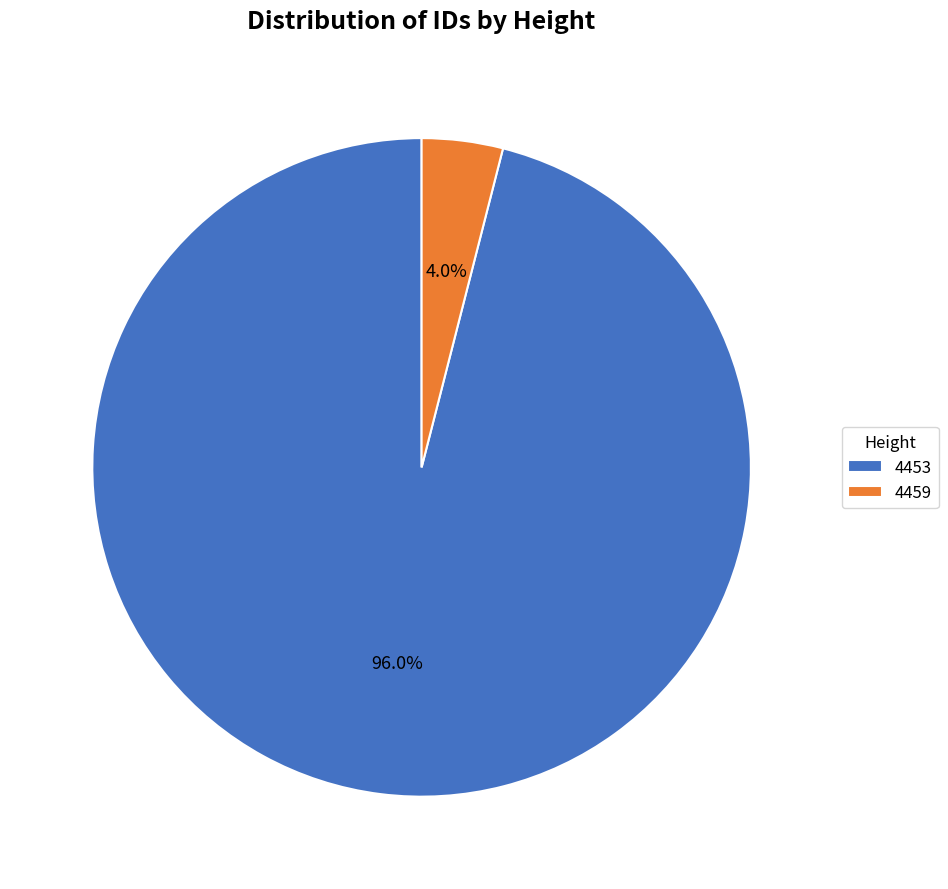

To the nearest percent, what is the difference between the 4459 and 4453 slice percentages?

92%